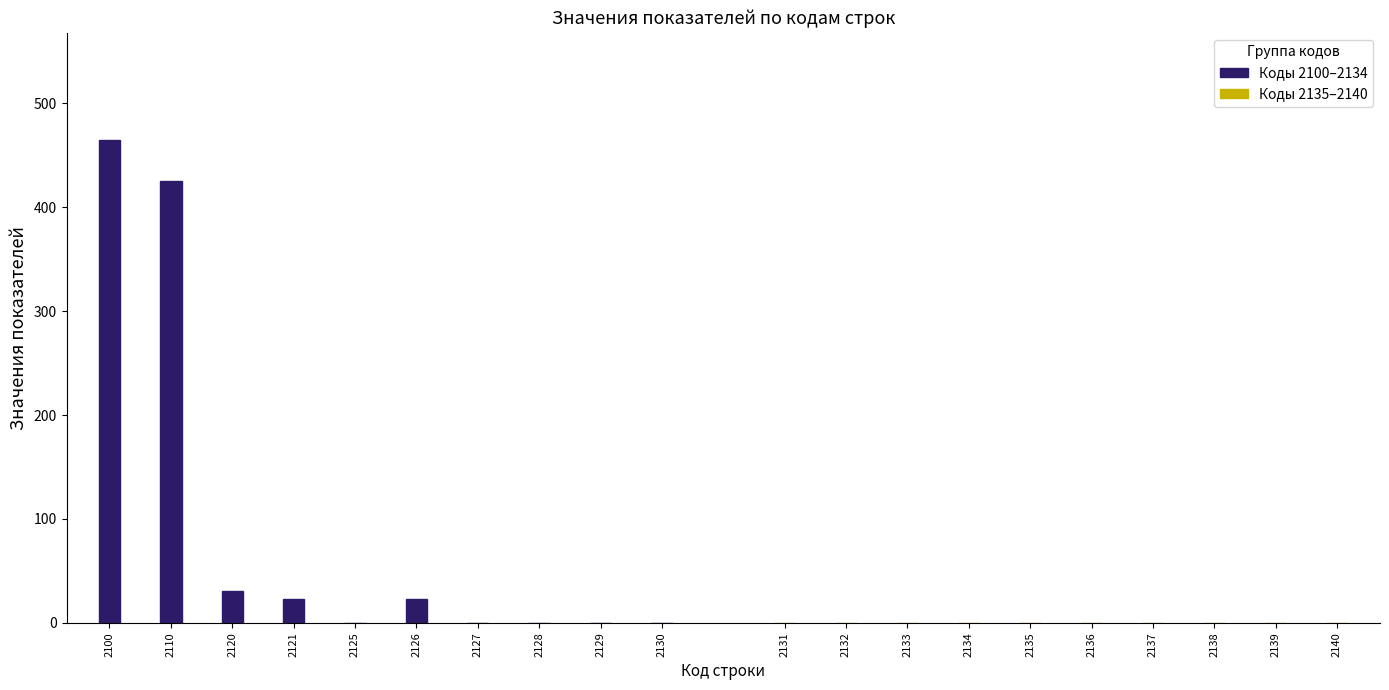

Reading left to right, transcribe all the data shown in this chart.

2100=465	2110=425	2120=31	2121=23	2125=0	2126=23	2127=0	2128=0	2129=0	2130=0